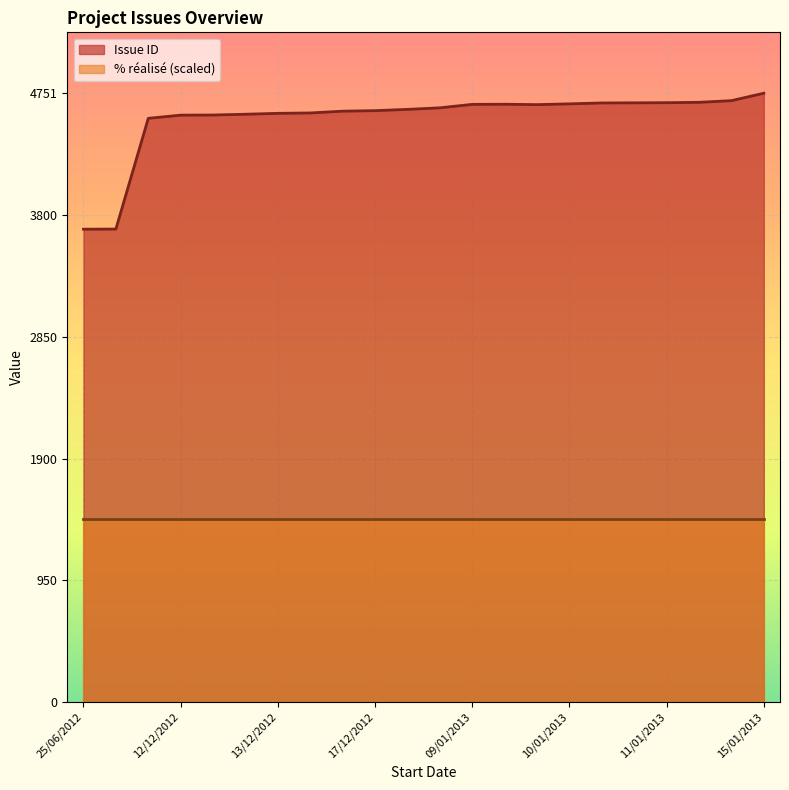

Which category has the lowest value in the % réalisé series?

11/01/2013